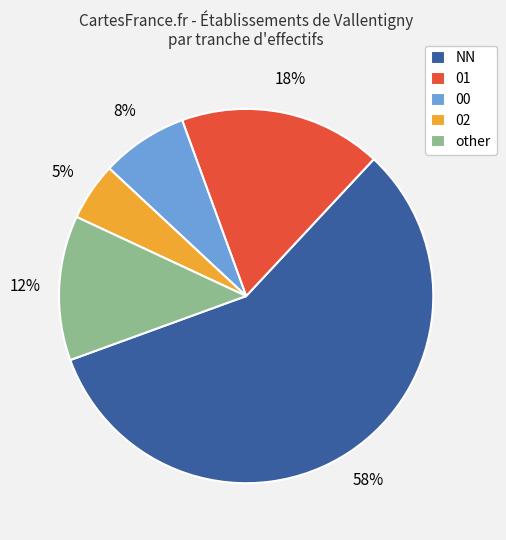

Does 00 account for over 50% of the chart?

No